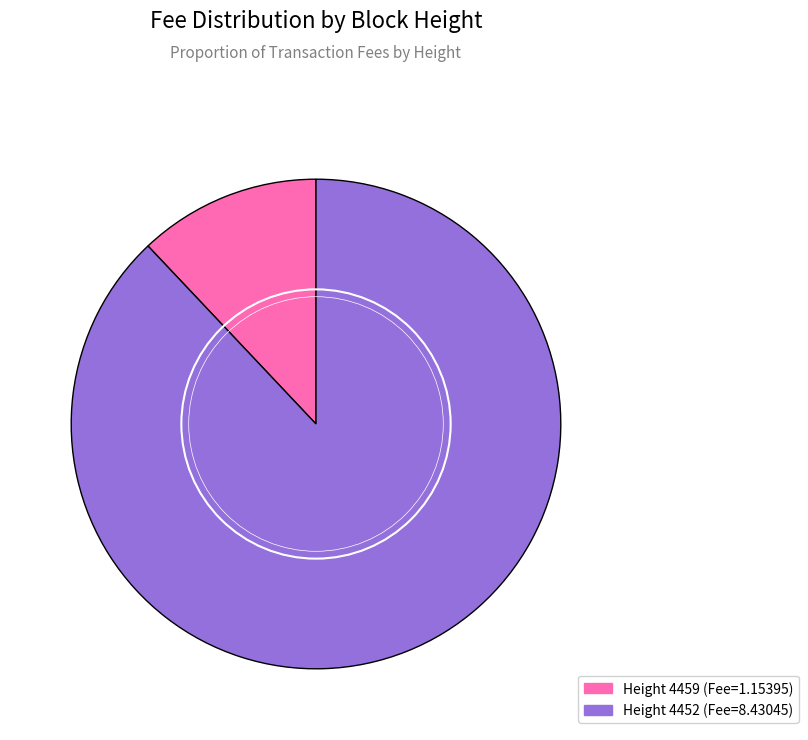

Does any single category account for the majority?

Yes